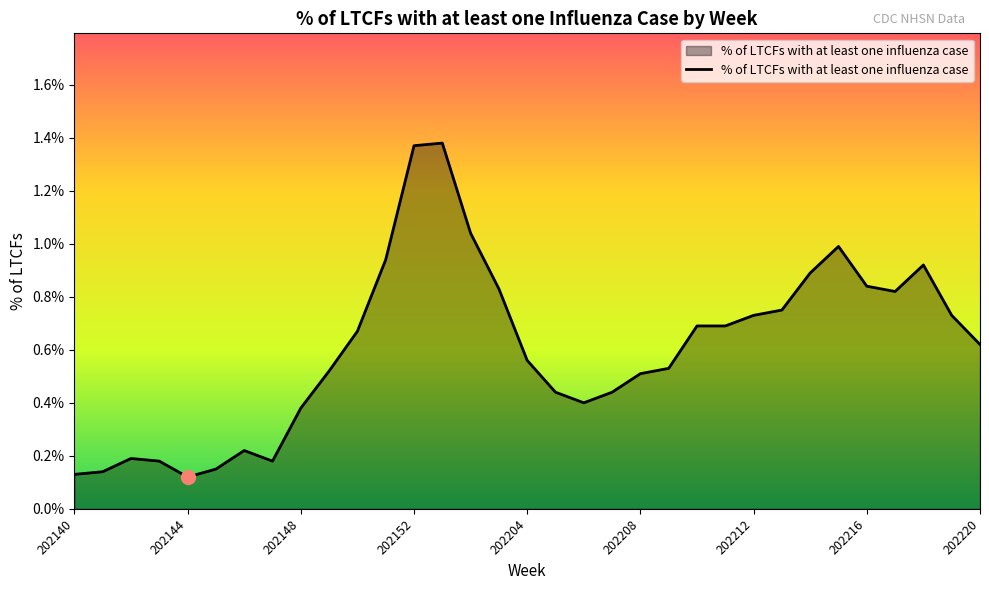

What is the difference between the maximum and minimum values?

1.3